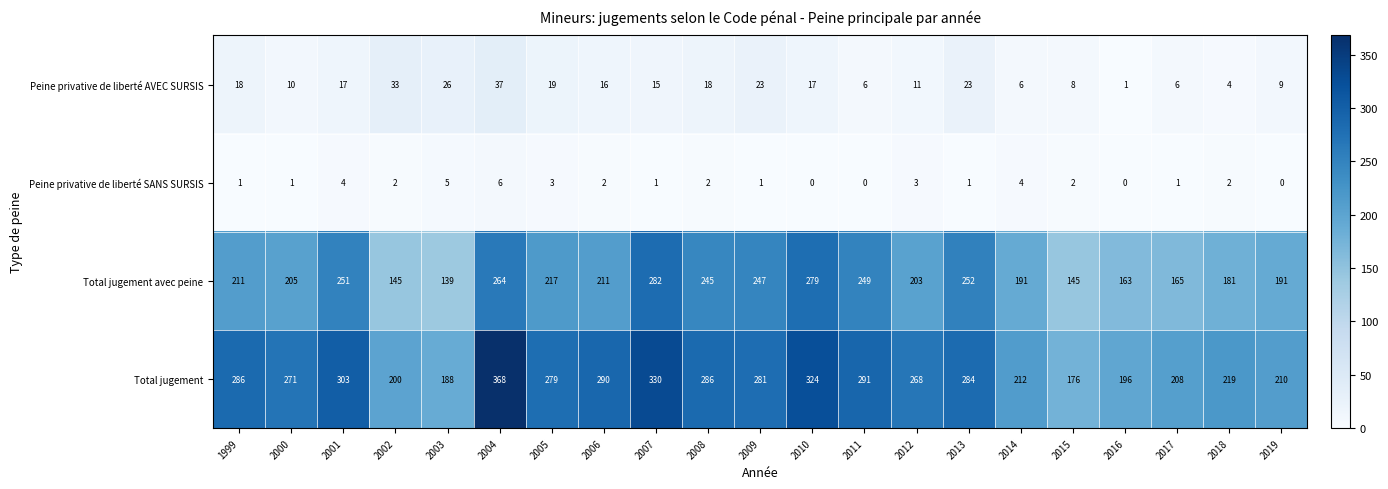

Where does the Total jugement series first go above 279?

1999